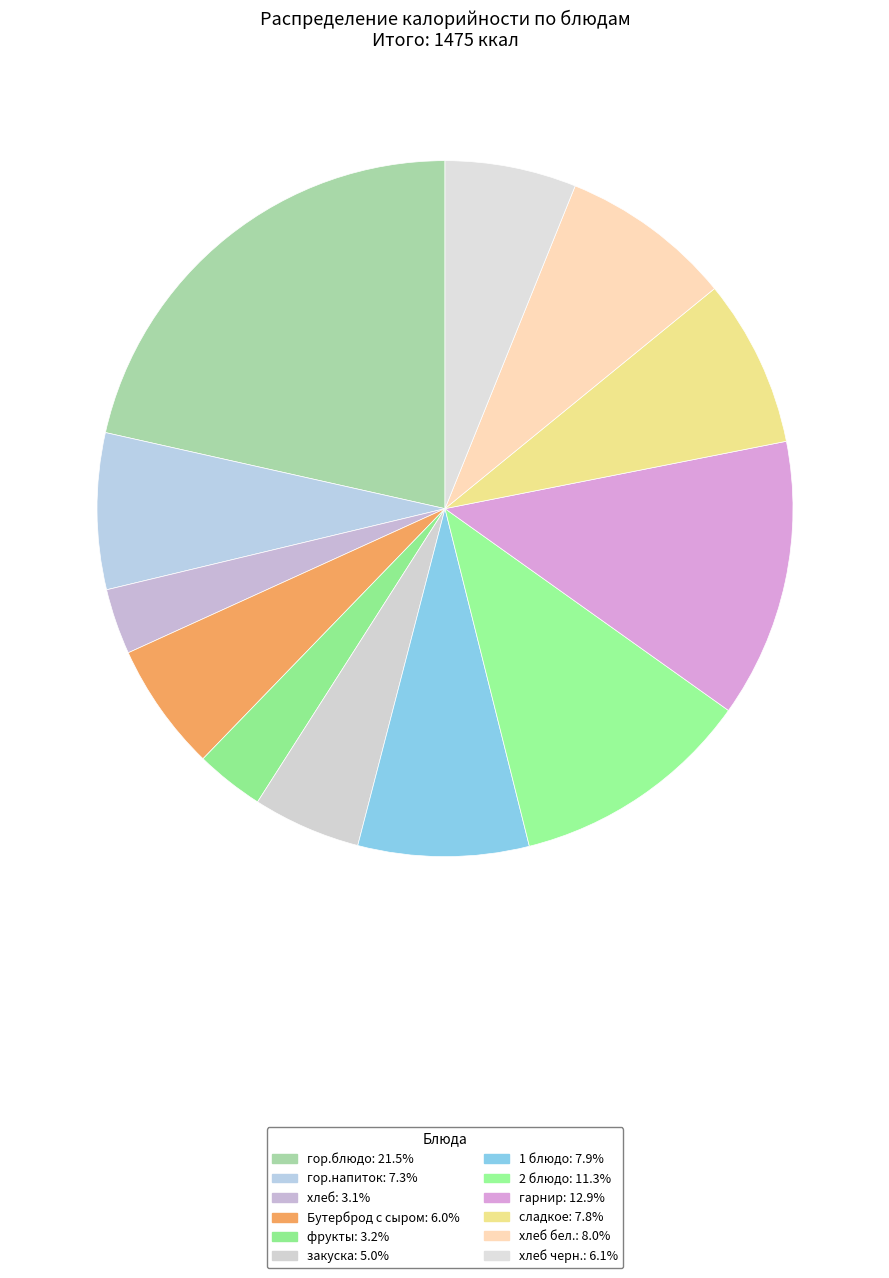

What is the smallest slice in the pie chart?

хлеб